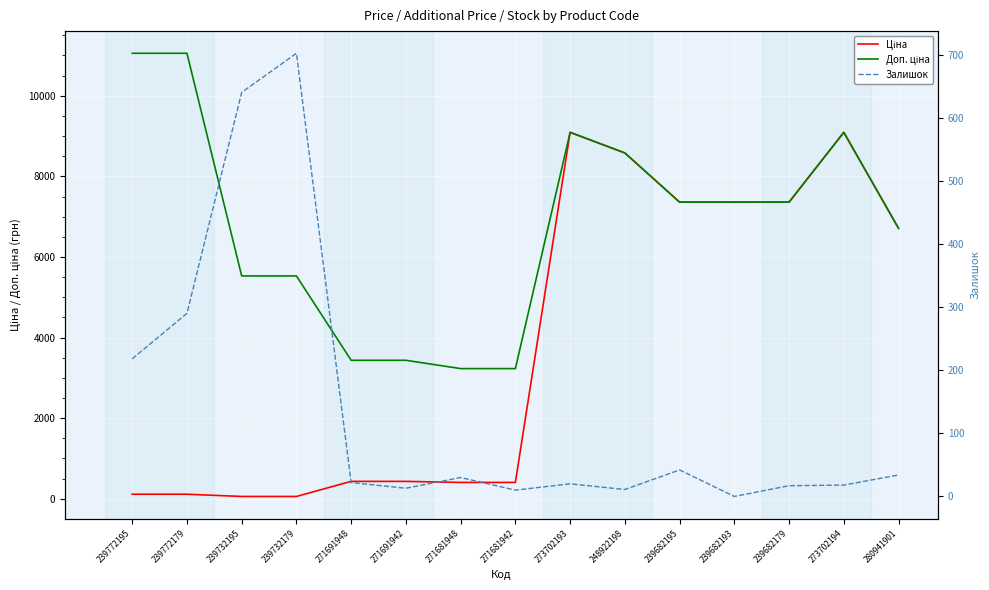

Between 239772195 and 271681942, which series saw the biggest shift?

Доп. ціна